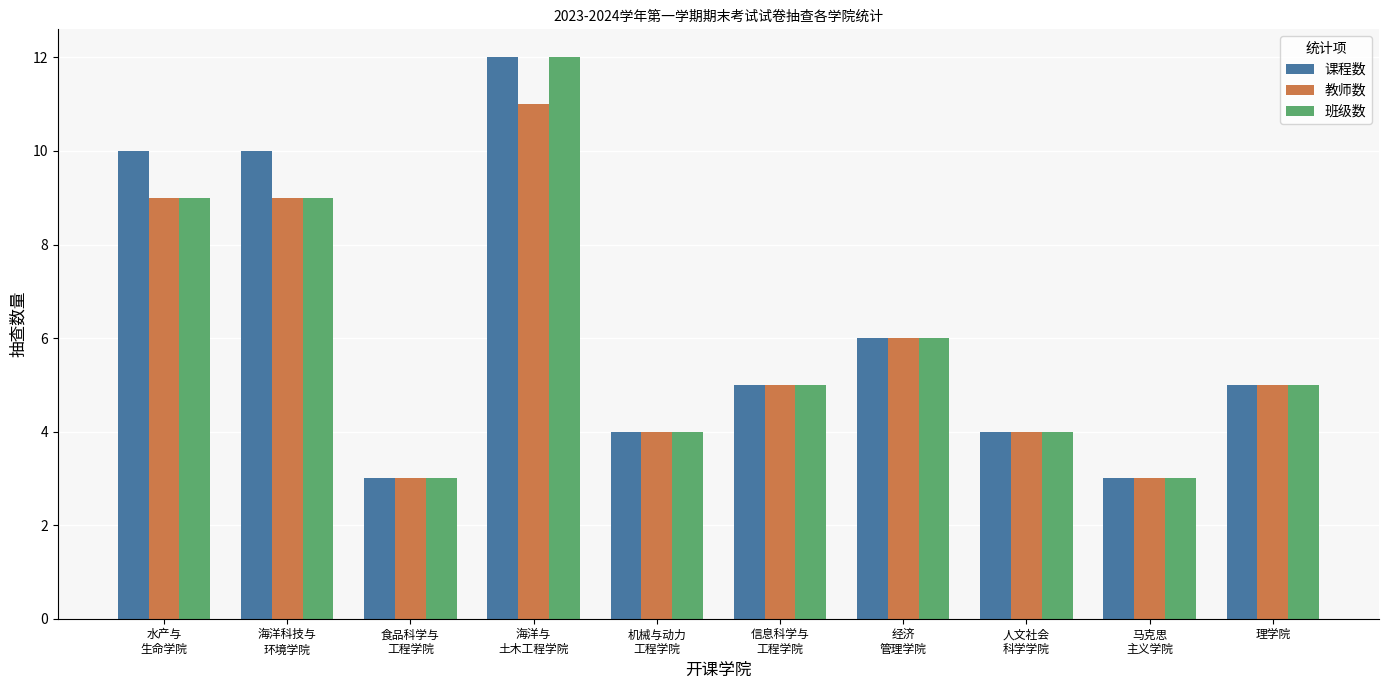

What is the average value of the 教师数 series?

6